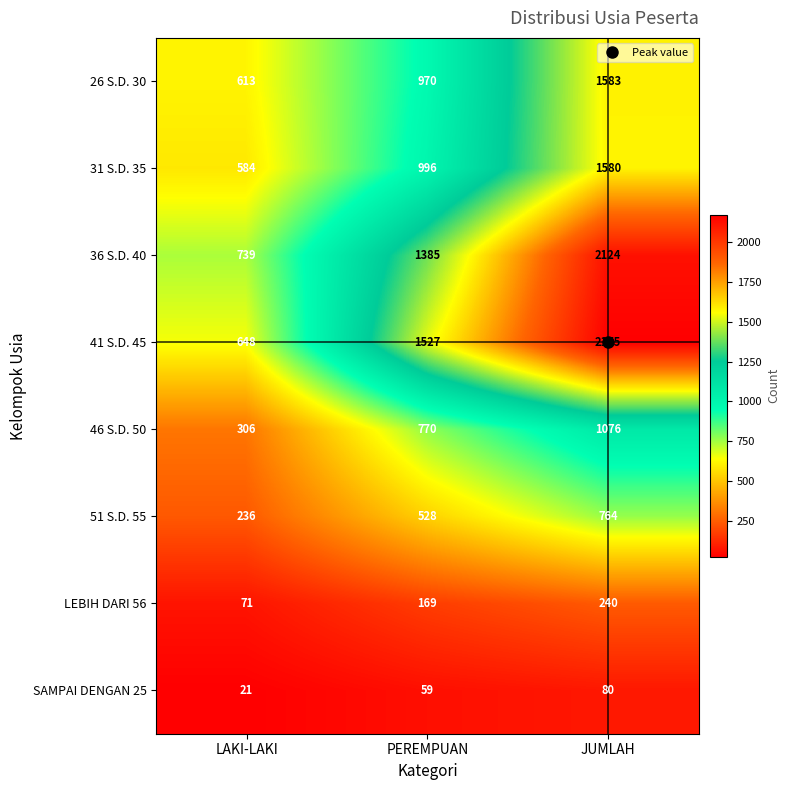

What is the smallest value displayed?

21